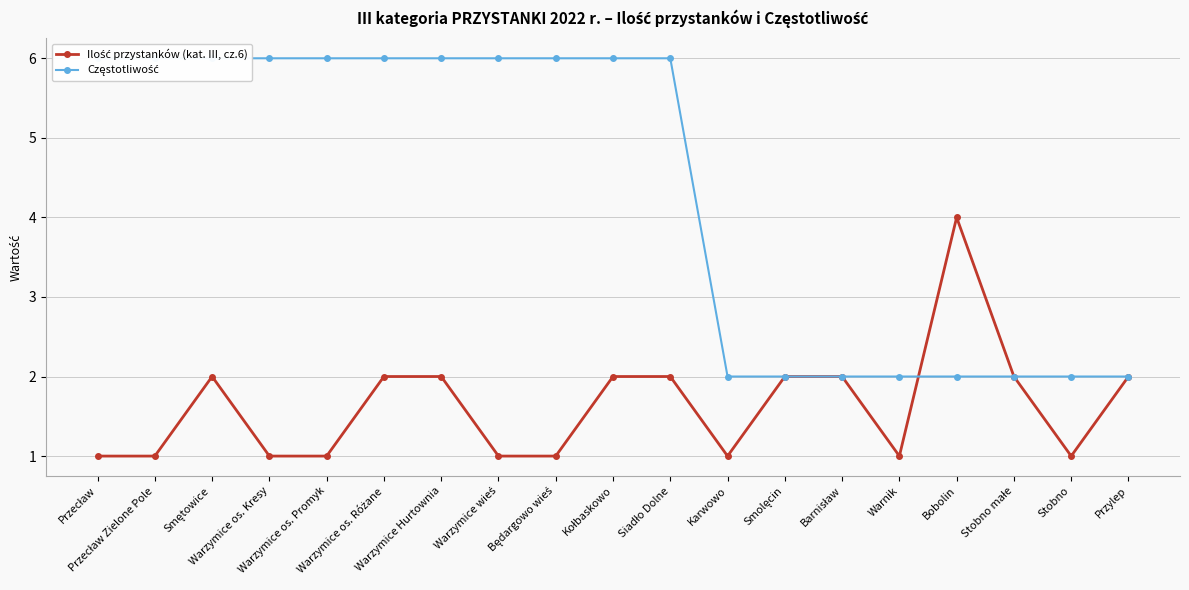

Between which two adjacent categories do Ilość przystanków (kat. III, cz.6) and Częstotliwość first intersect?

Warnik and Bobolin